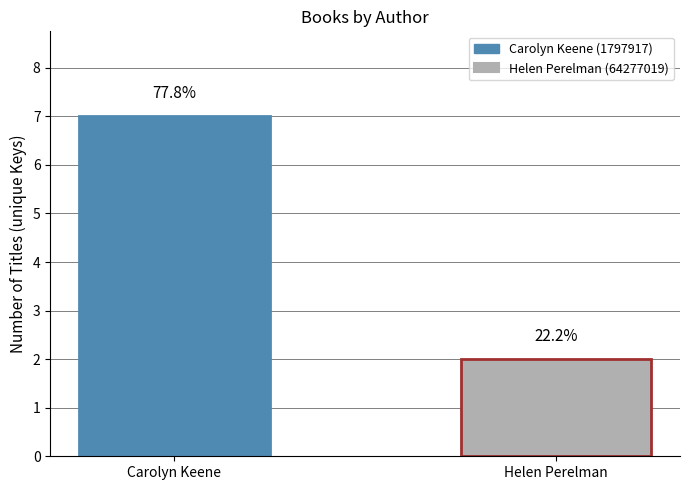

How many groups of bars are there?

1